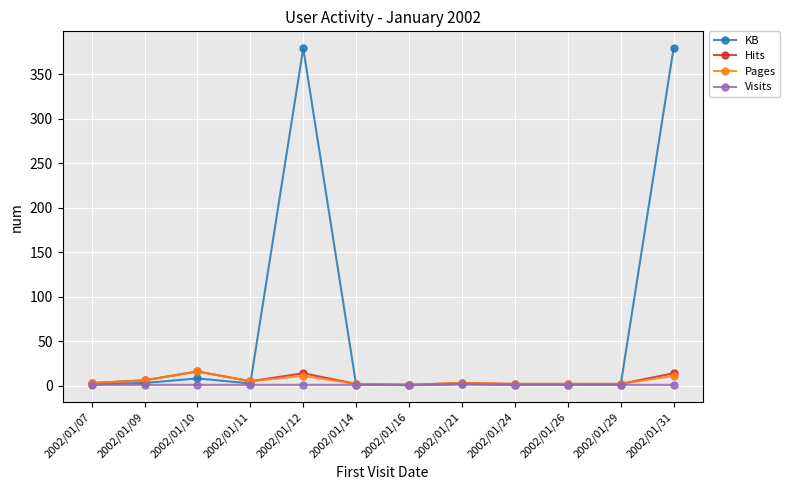

What are all the series names shown in the legend?

KB, Hits, Pages, Visits